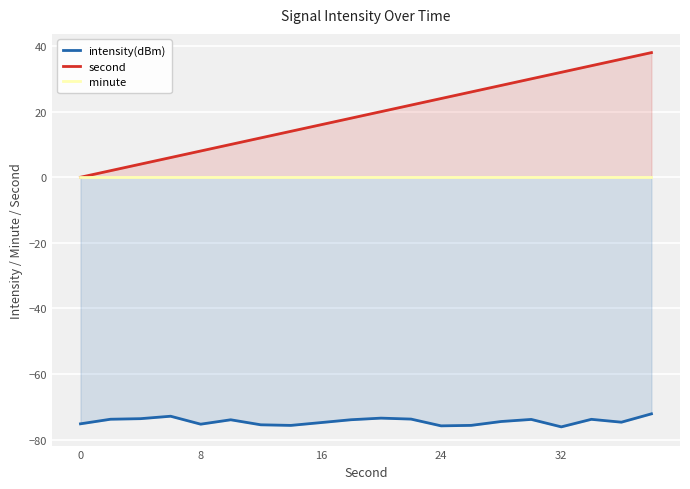

True or false: second has a value of 32 at 32.

True